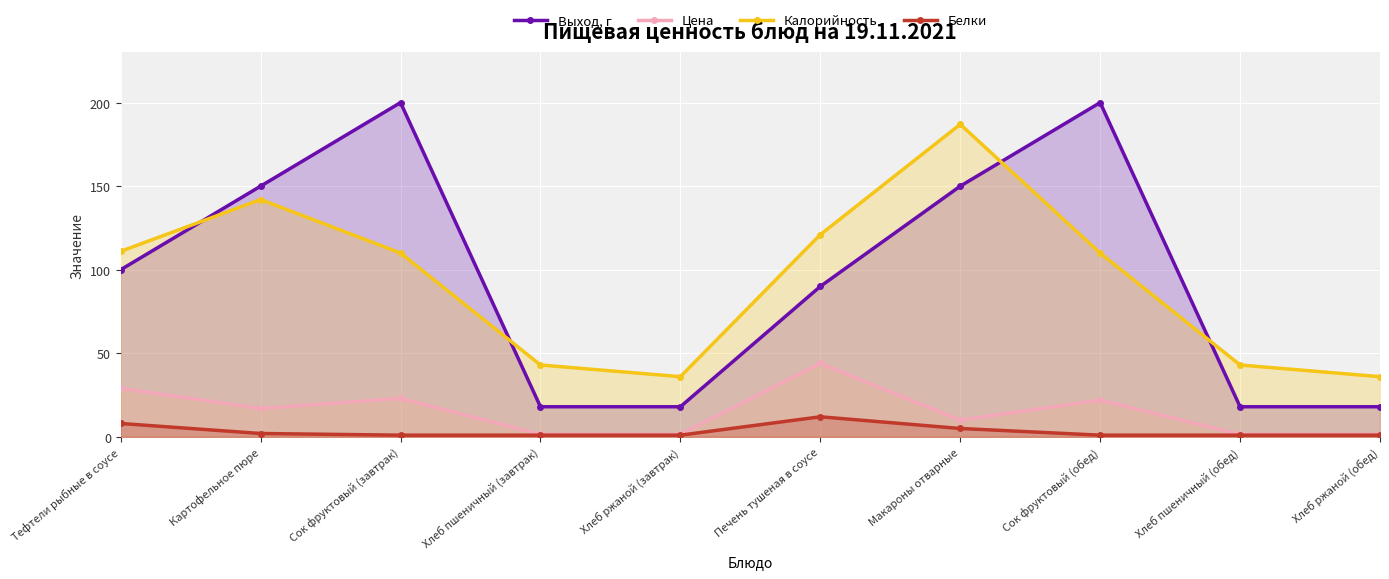

What is the value of the Цена point at the 4th from the left?

1.5